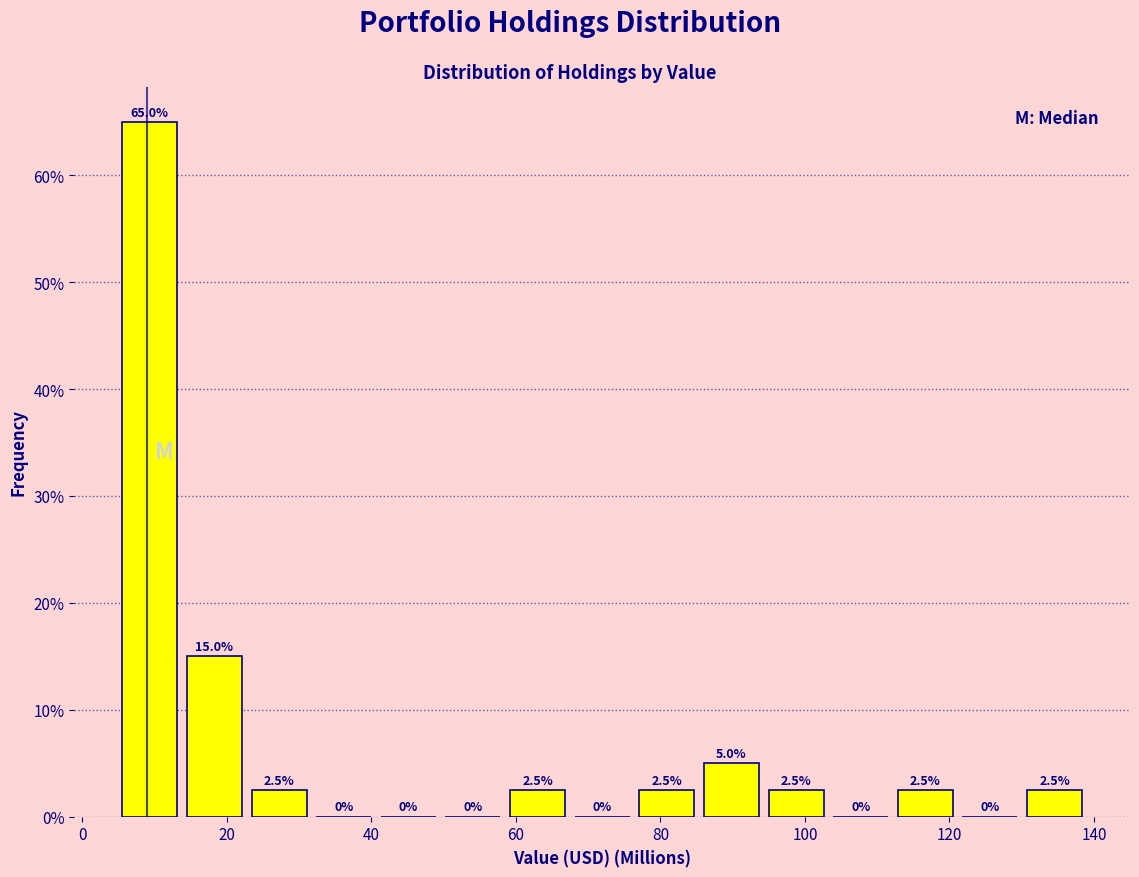

Reading left to right, list every bar in this chart as the range it spans on the x-axis followed by its height. The bar edges are not printed on the chart, so give them approximately, as read against the axis.

4 to 14: 65.0
14 to 22: 15.0
22 to 32: 2.5
32 to 40: 0.0
40 to 50: 0.0
50 to 58: 0.0
58 to 68: 2.5
68 to 76: 0.0
76 to 86: 2.5
86 to 94: 5.0
94 to 104: 2.5
104 to 112: 0.0
112 to 122: 2.5
122 to 130: 0.0
130 to 140: 2.5